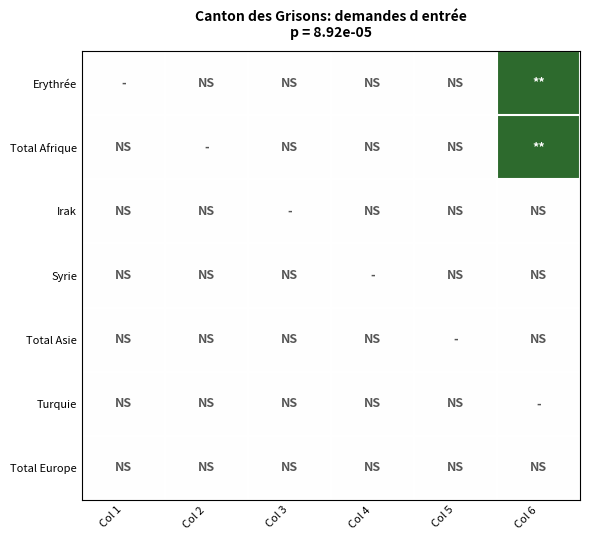

How many categories are shown in the chart?

6